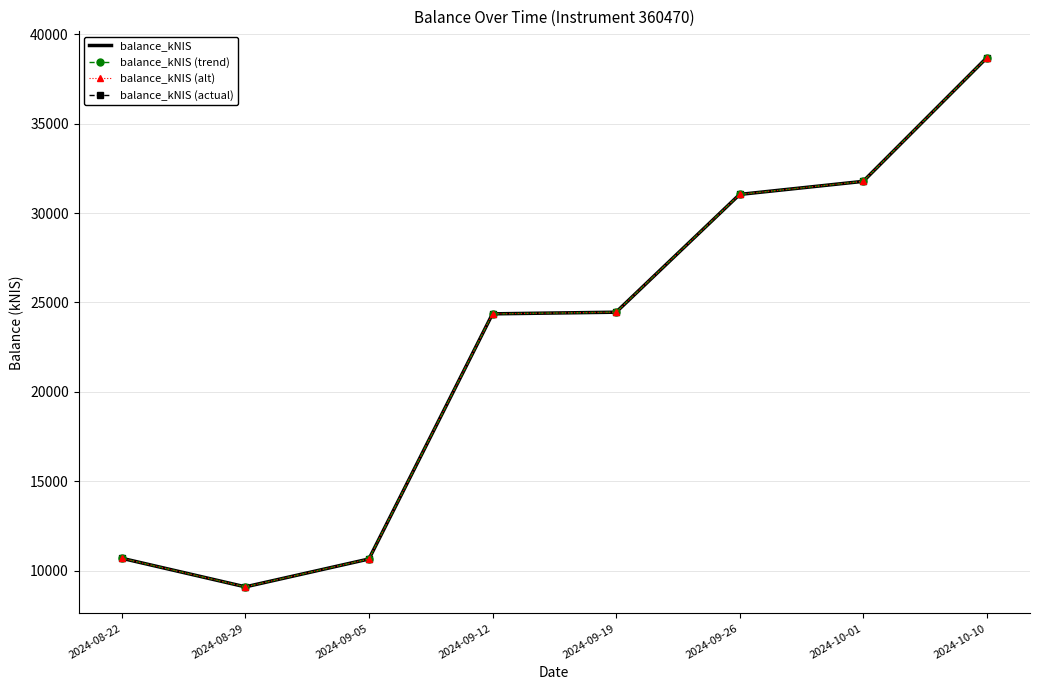

Reading right to left, extract all data points from this chart.

balance_kNIS: 38693.6	31778.1	31047.4	24456.7	24364.2	10646.4	9085.9	10684.8
balance_kNIS (trend): 38693.6	31778.1	31047.4	24456.7	24364.2	10646.4	9085.9	10684.8
balance_kNIS (alt): 38693.6	31778.1	31047.4	24456.7	24364.2	10646.4	9085.9	10684.8
balance_kNIS (actual): 38693.6	31778.1	31047.4	24456.7	24364.2	10646.4	9085.9	10684.8